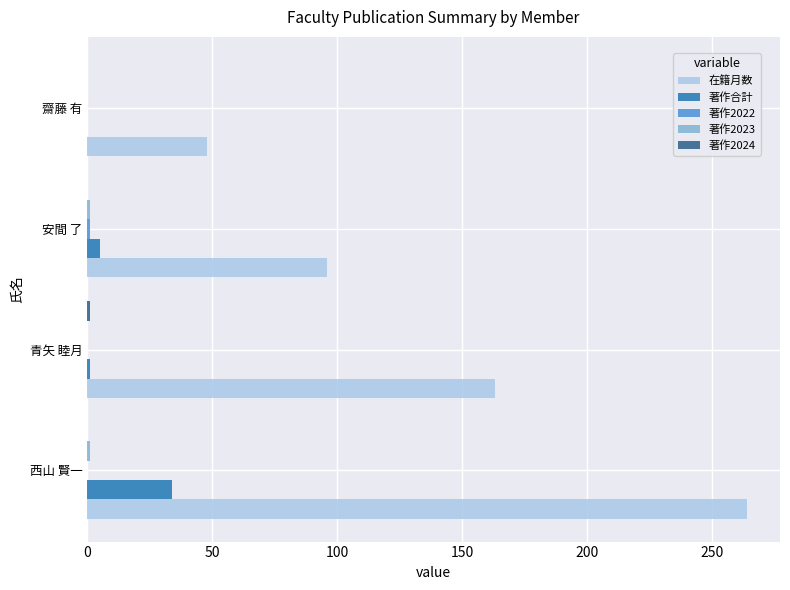

Which series changed the most between 西山 賢一 and 安間 了?

在籍月数